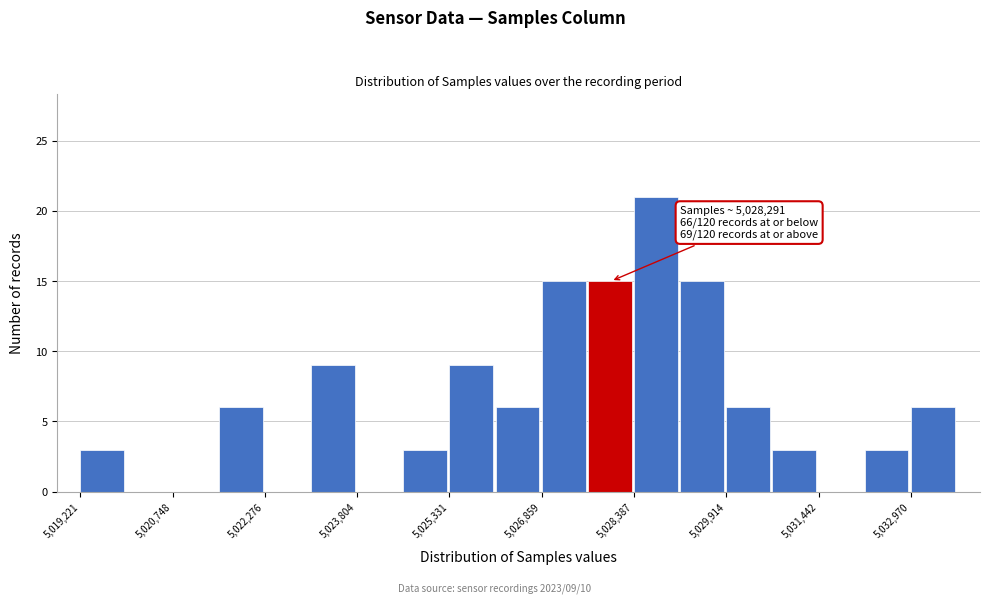

Around what value on the x-axis is the tallest bar? Give the approximate position of its centre, as read against the axis.

5028800